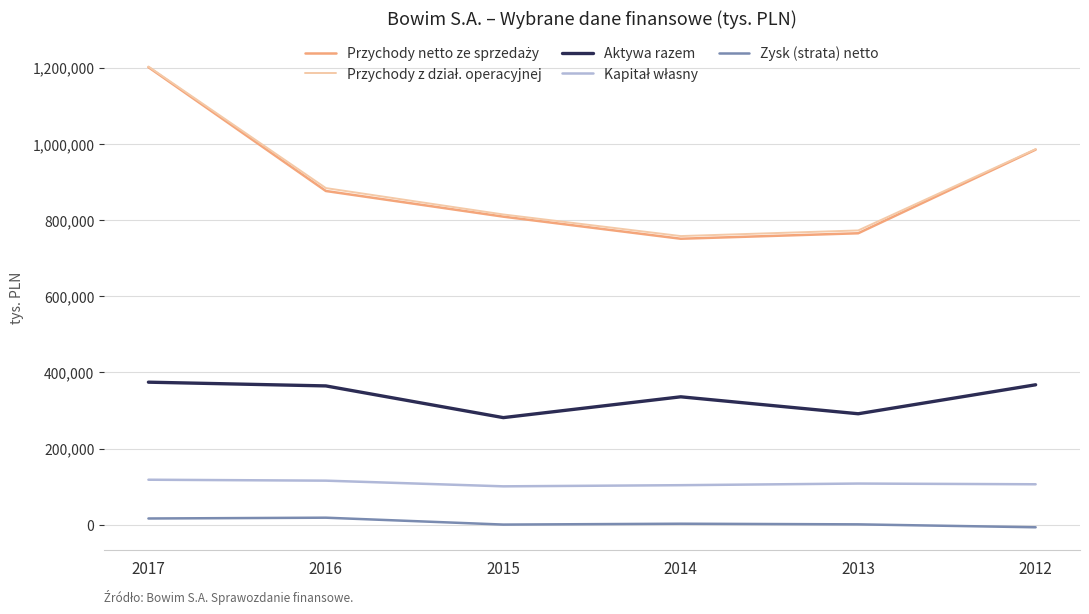

Count the number of categories in the chart.

6